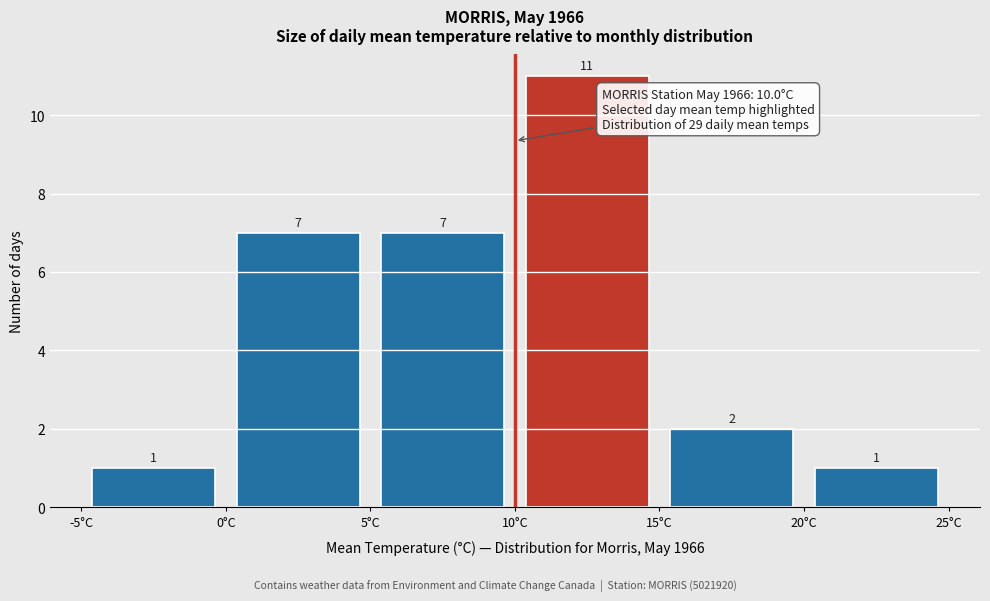

What is the height of the bar covering 10 to 15 on the x-axis?

11